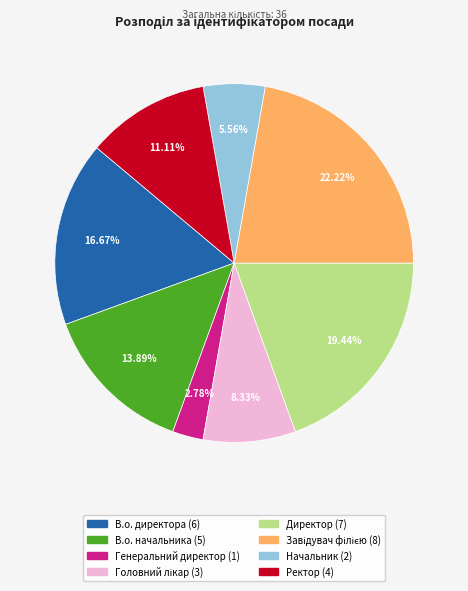

Which has a higher value, Ректор or Директор?

Директор